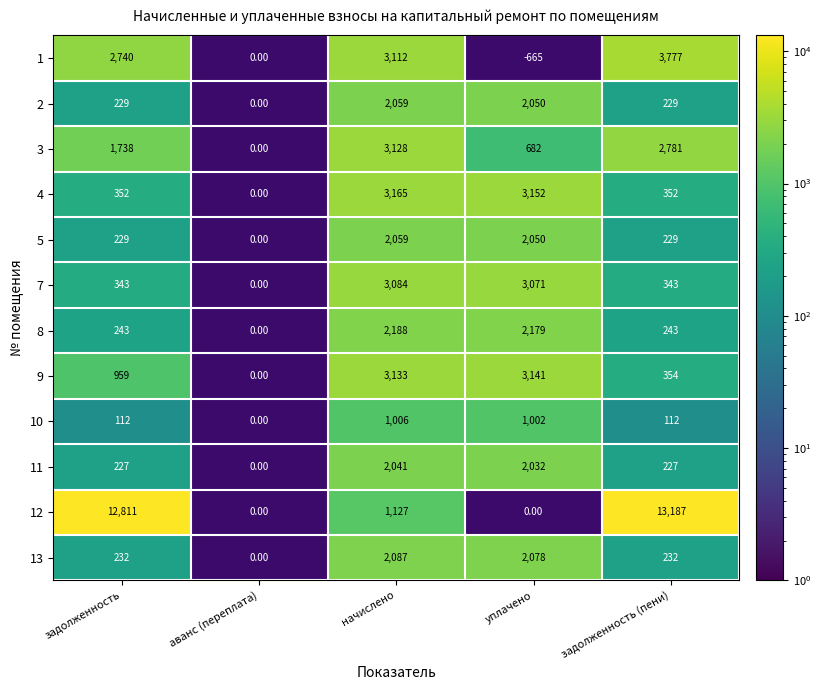

Between начислено and задолженность (пени), which series saw the biggest shift?

12